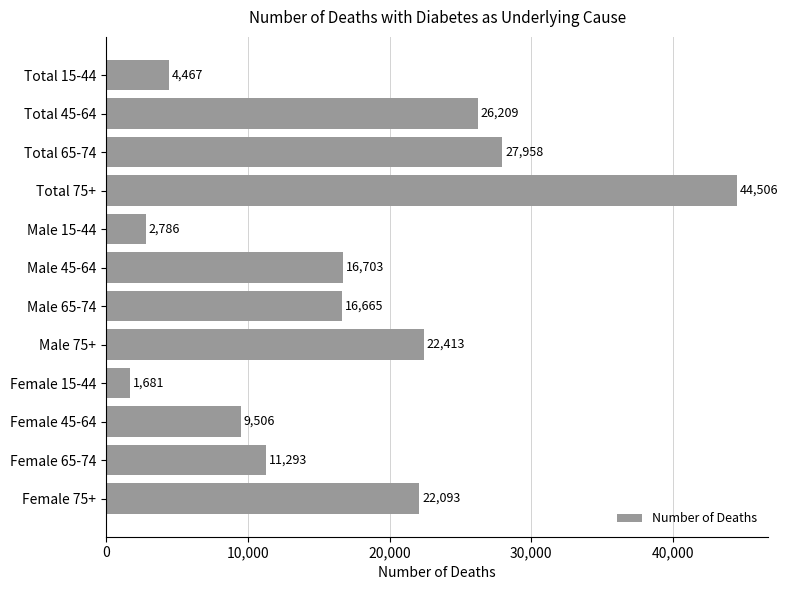

List the labels in order of value, smallest first.

Female 15-44, Male 15-44, Total 15-44, Female 45-64, Female 65-74, Male 65-74, Male 45-64, Female 75+, Male 75+, Total 45-64, Total 65-74, Total 75+